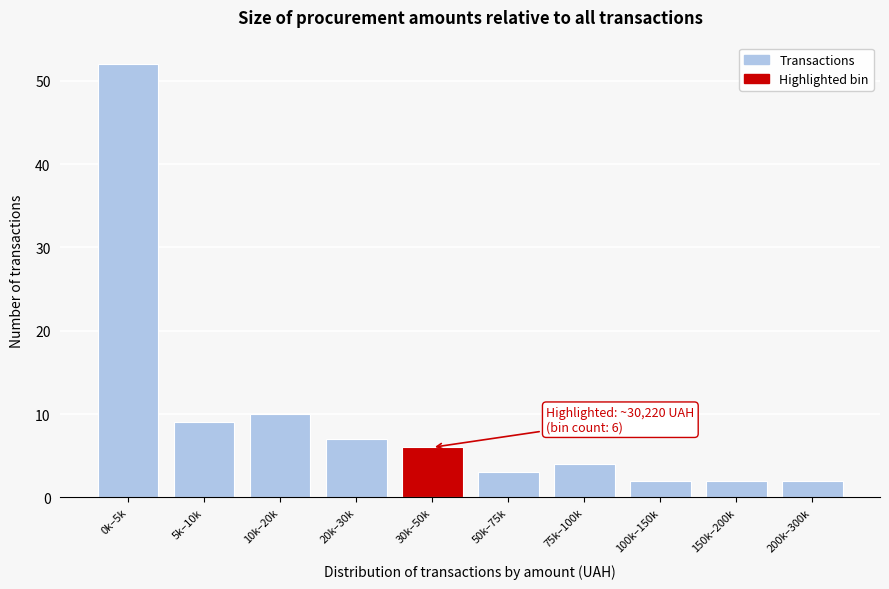

Reading left to right, transcribe all the data shown in this chart.

0k–5k=52	5k–10k=9	10k–20k=10	20k–30k=7	30k–50k=6	50k–75k=3	75k–100k=4	100k–150k=2	150k–200k=2	200k–300k=2